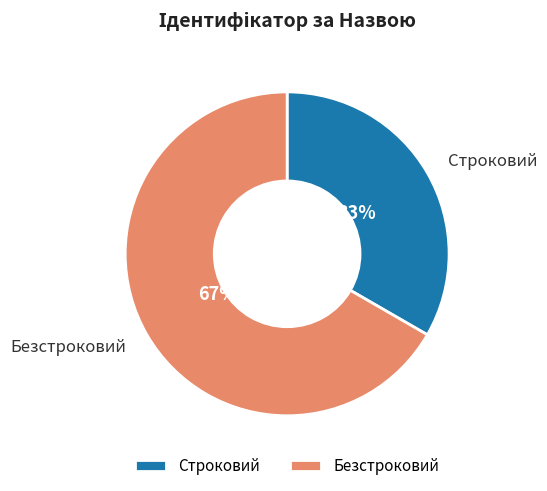

Is there a majority slice in this chart?

Yes